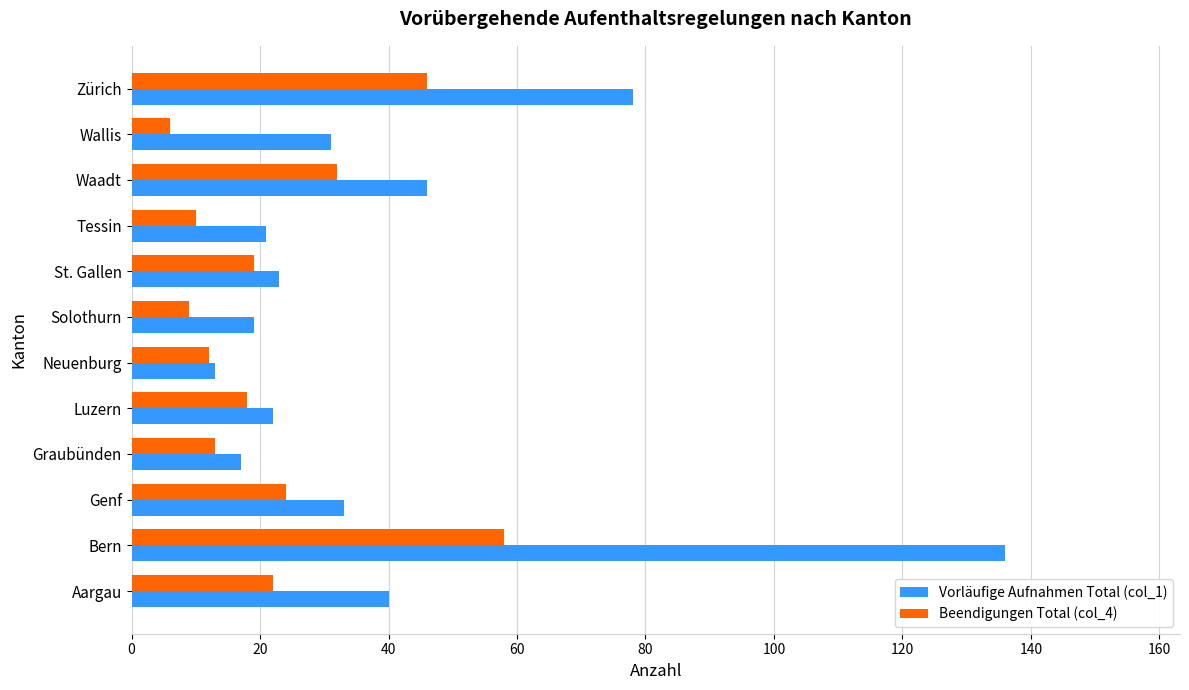

Rank the series by their maximum value, from highest to lowest.

Vorläufige Aufnahmen Total (col_1), Beendigungen Total (col_4)